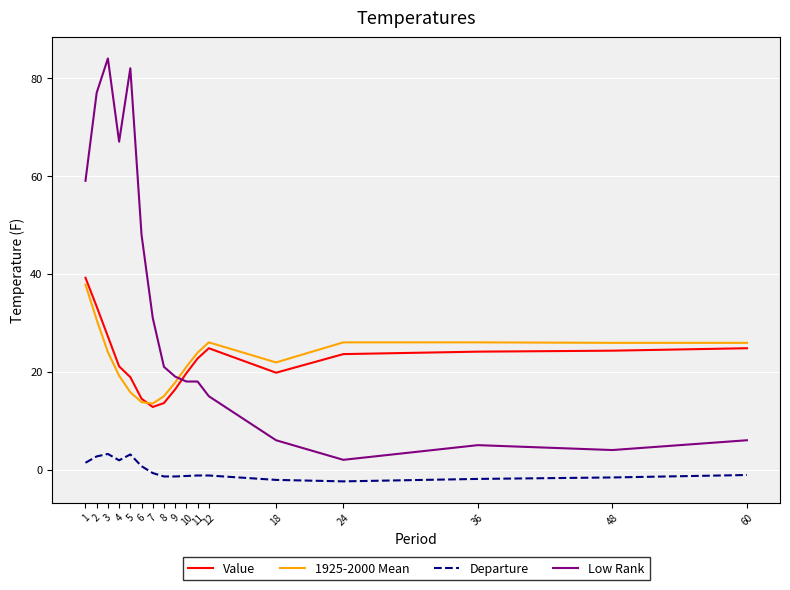

Is this an area chart (filled region under the line)?

No